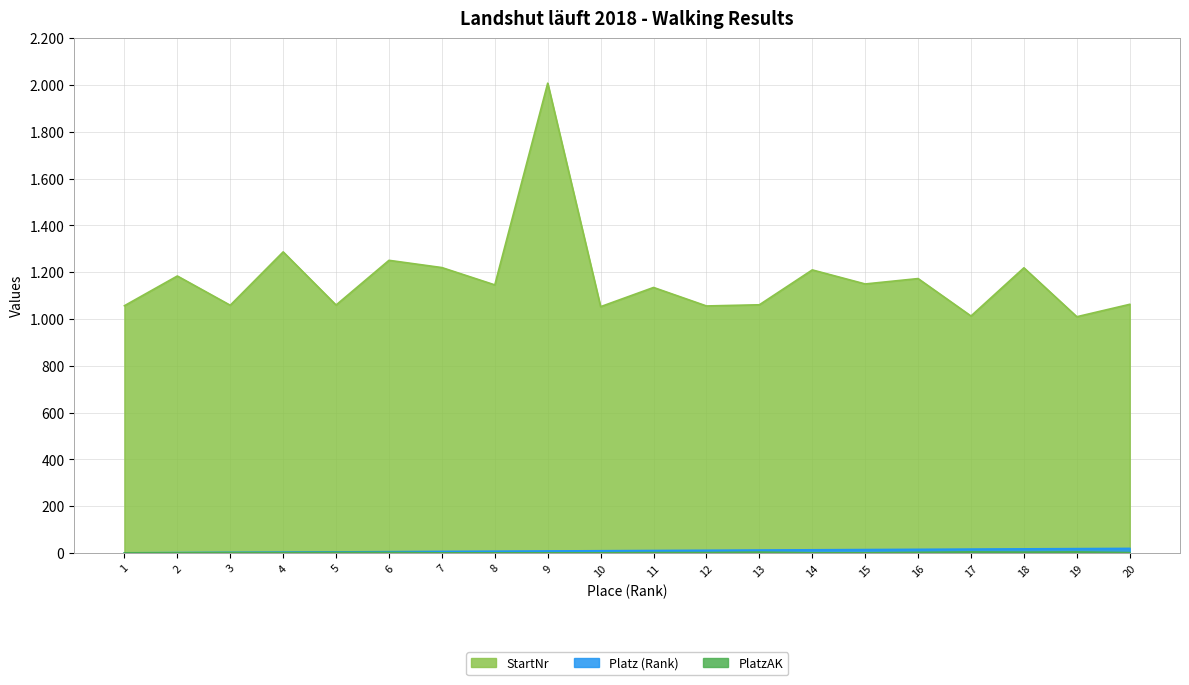

The value of StartNr at 12 is 1056. True or false?

True